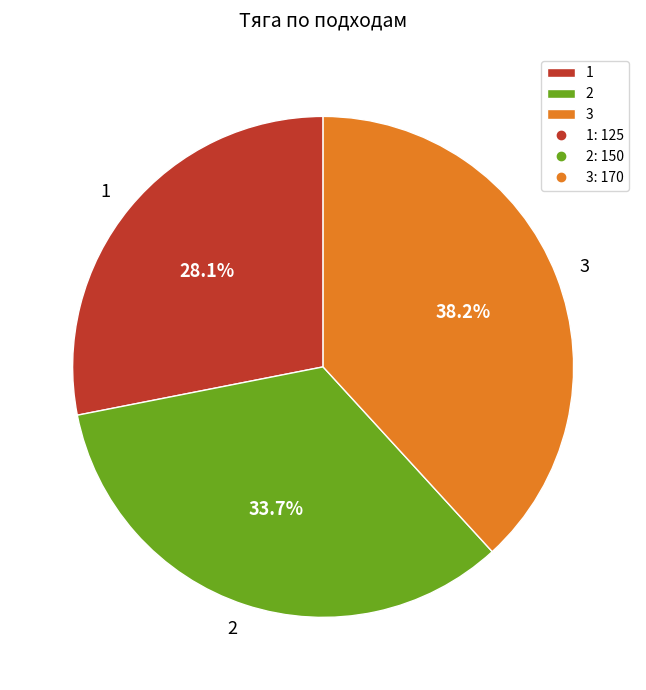

Rank the categories by value from lowest to highest.

1, 2, 3